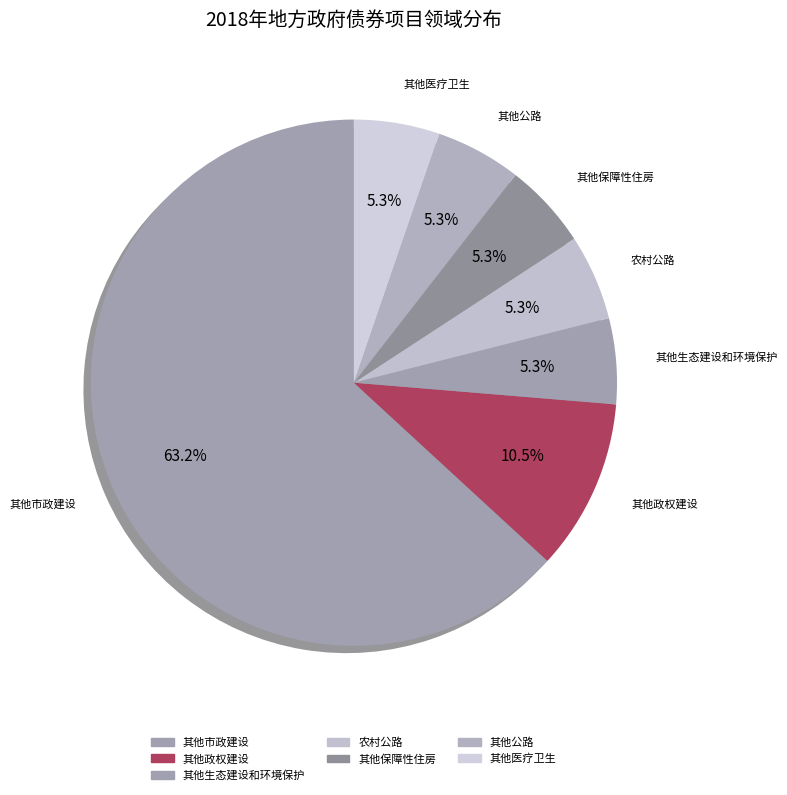

Count the number of slices in the pie.

7